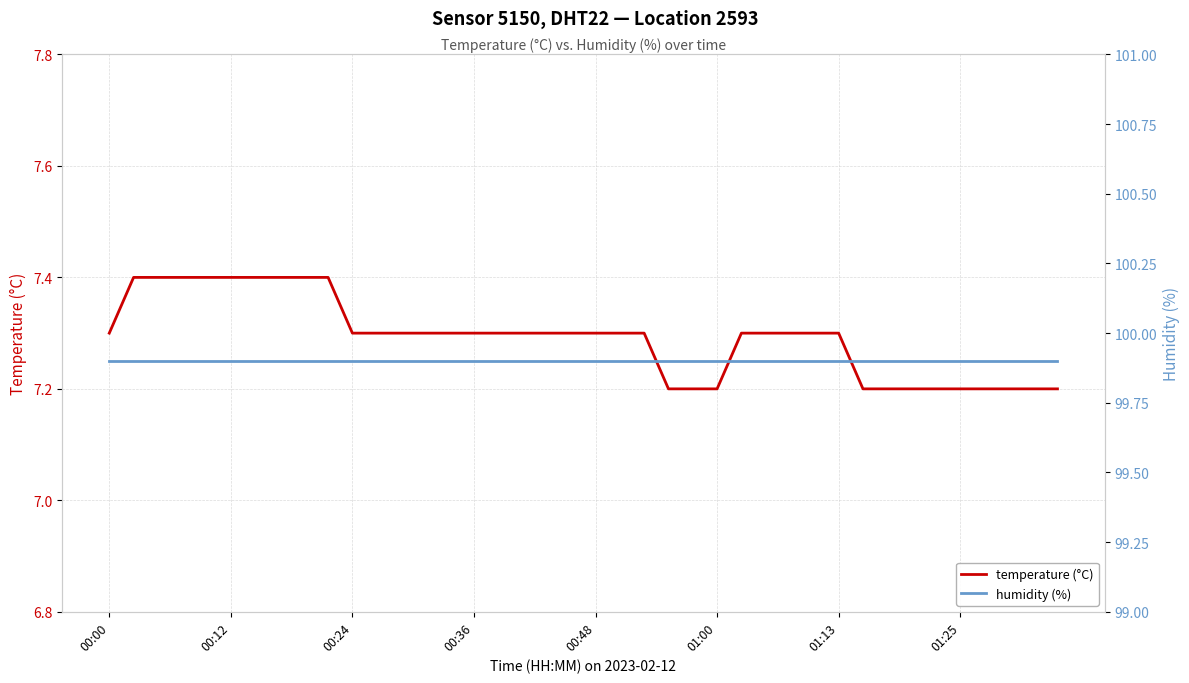

What are all the series names shown in the legend?

temperature, humidity